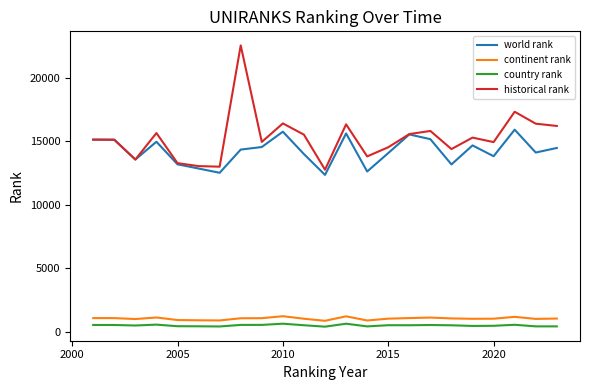

What is the maximum value for continent rank?

1238